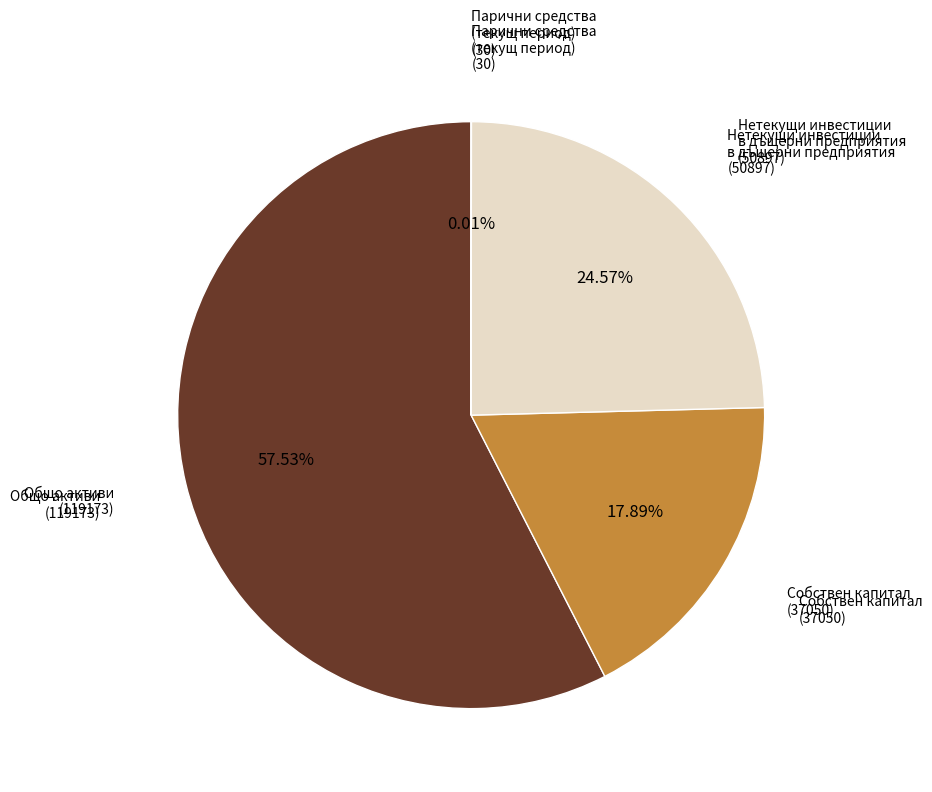

Does any single category account for the majority?

Yes